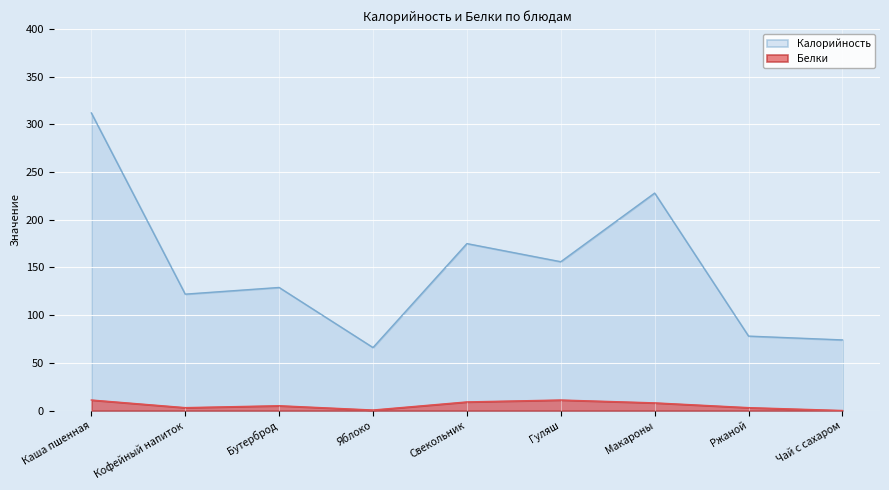

Does the chart display data point markers on the line(s)?

No